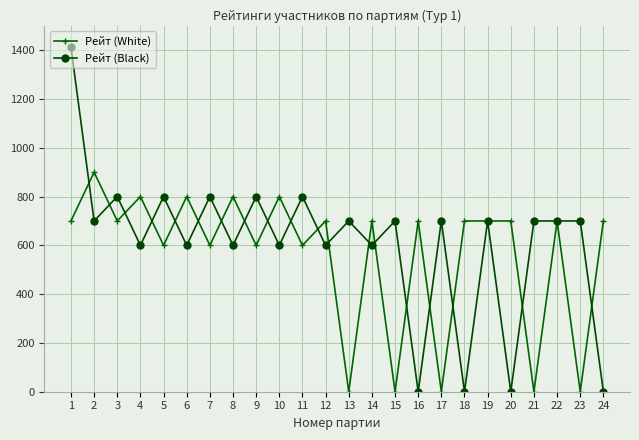

The value of Рейт (Black) at 21 is 700. True or false?

True